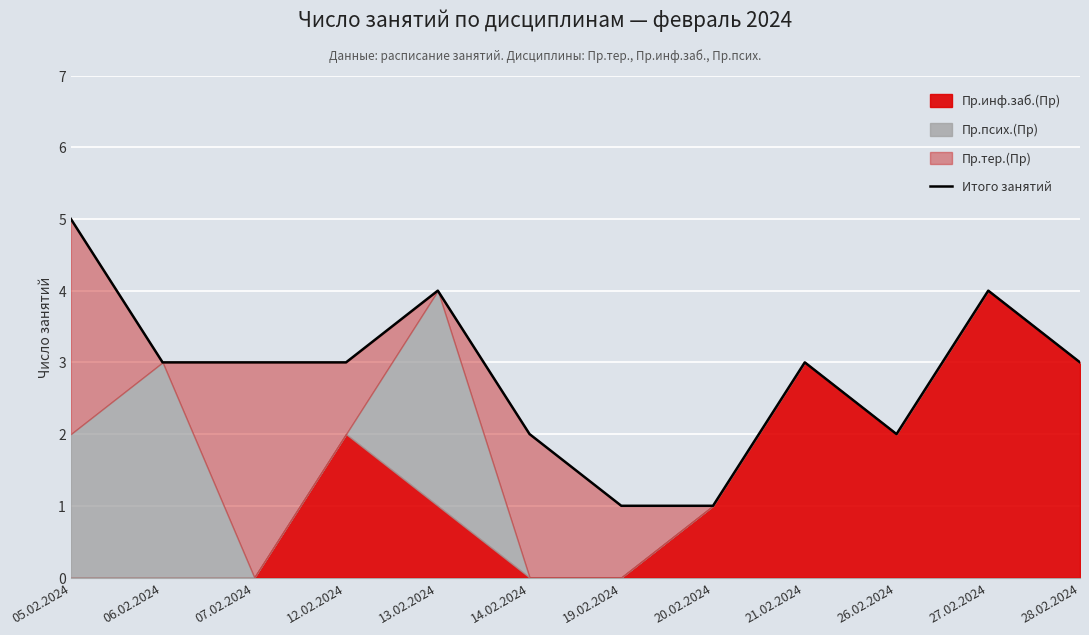

At which label does the data first exceed 3?

05.02.2024